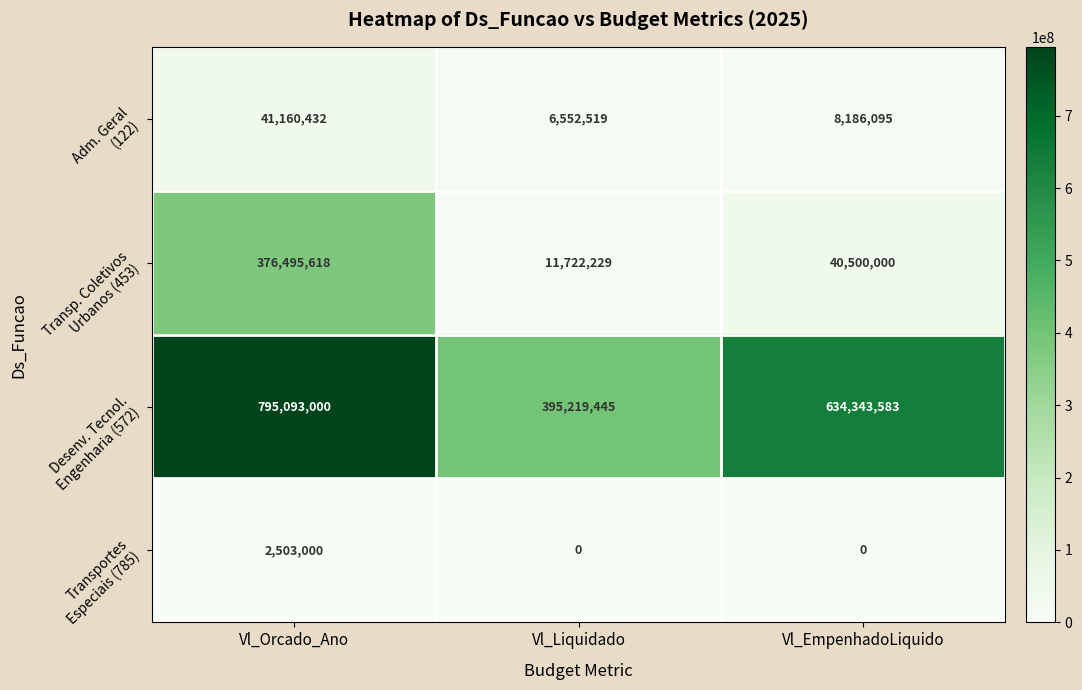

Count the number of categories in the chart.

3